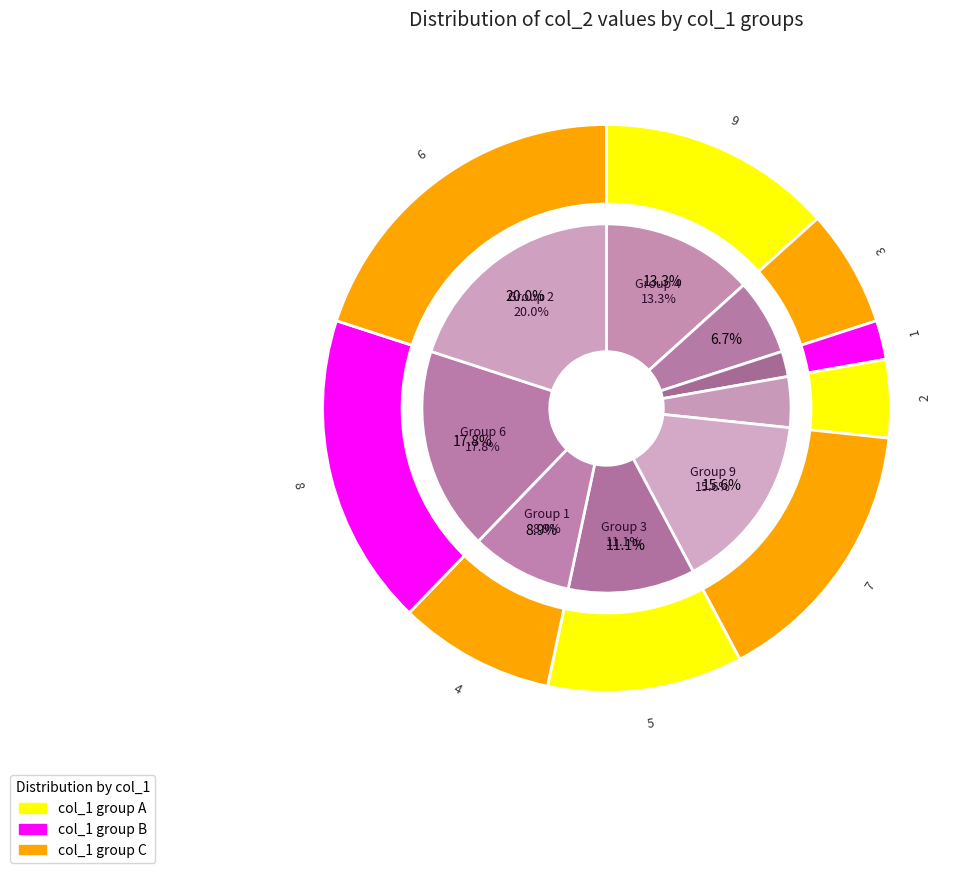

Is the sum of 1 and 9 greater than half?

No